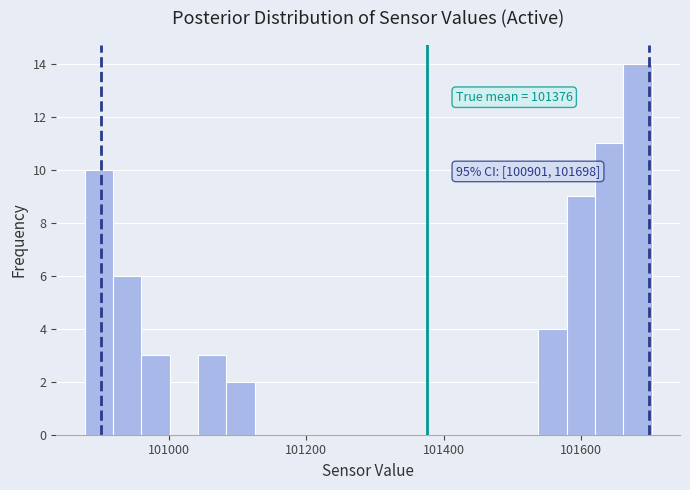

Around what value on the x-axis is the tallest bar? Give the approximate position of its centre, as read against the axis.

101680